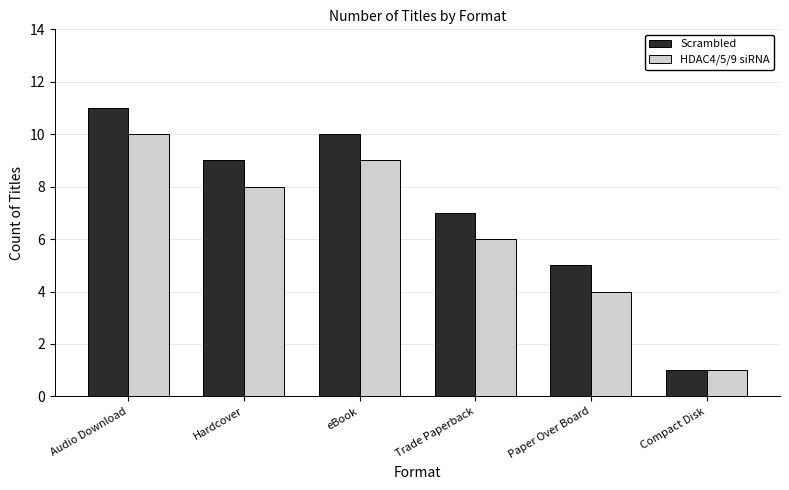

Reading left to right, list all the values displayed in this chart.

Scrambled: 11	9	10	7	5	1
HDAC4/5/9 siRNA: 10	8	9	6	4	1